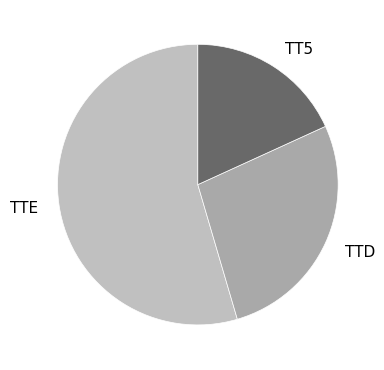

Is it true that TTD is 27% of the pie?

True